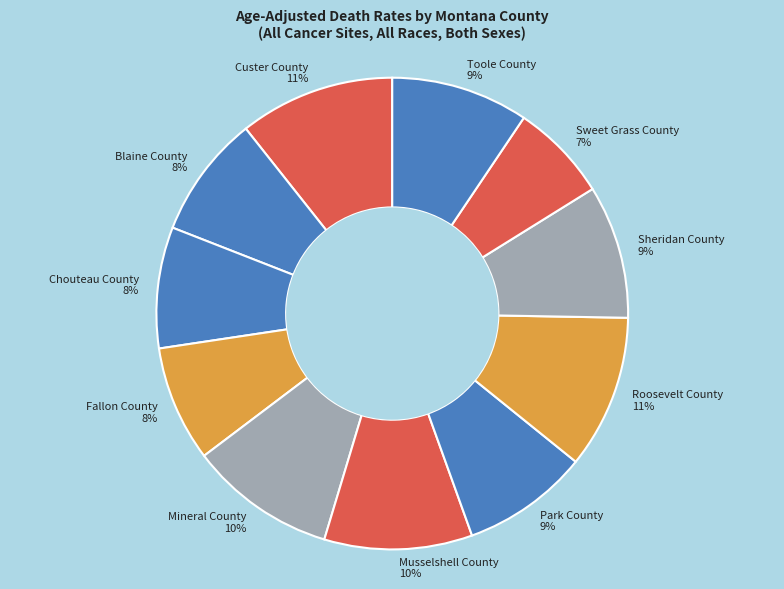

To the nearest percent, what is the combined percentage of Chouteau County and Park County?

17%